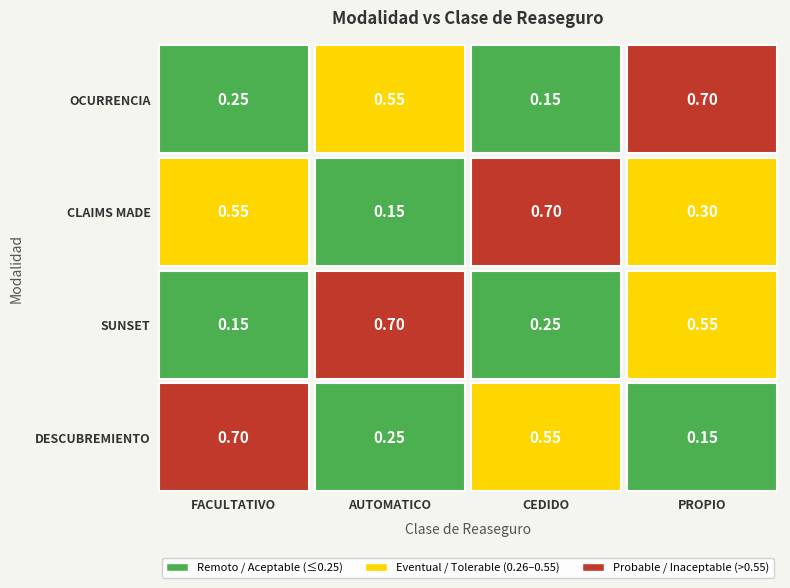

At 2, list the series in order from largest to smallest.

CLAIMS MADE, DESCUBREMIENTO, SUNSET, OCURRENCIA